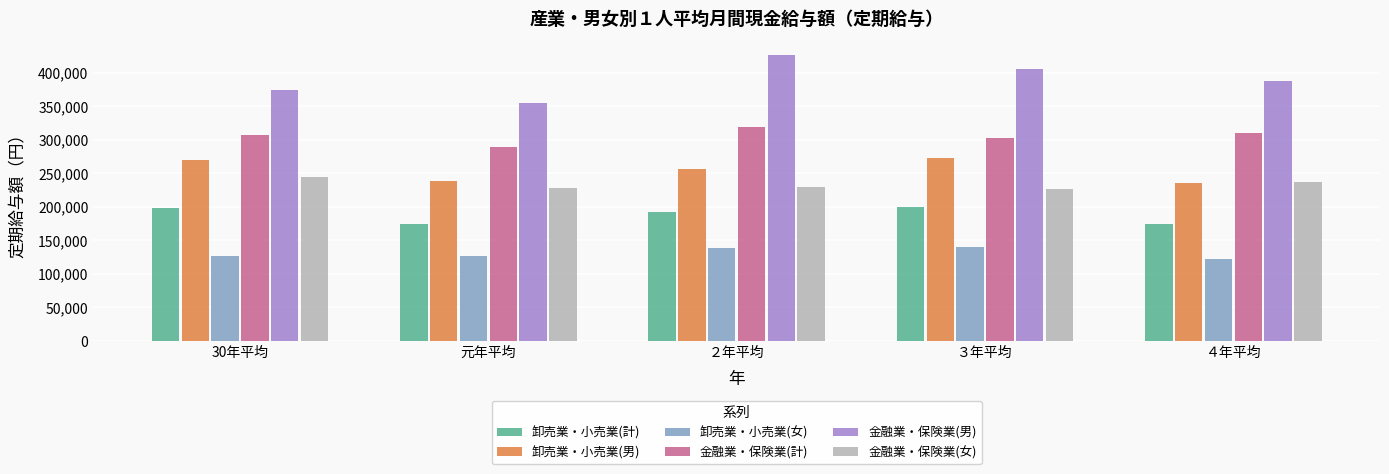

What is the smallest value displayed?

122255